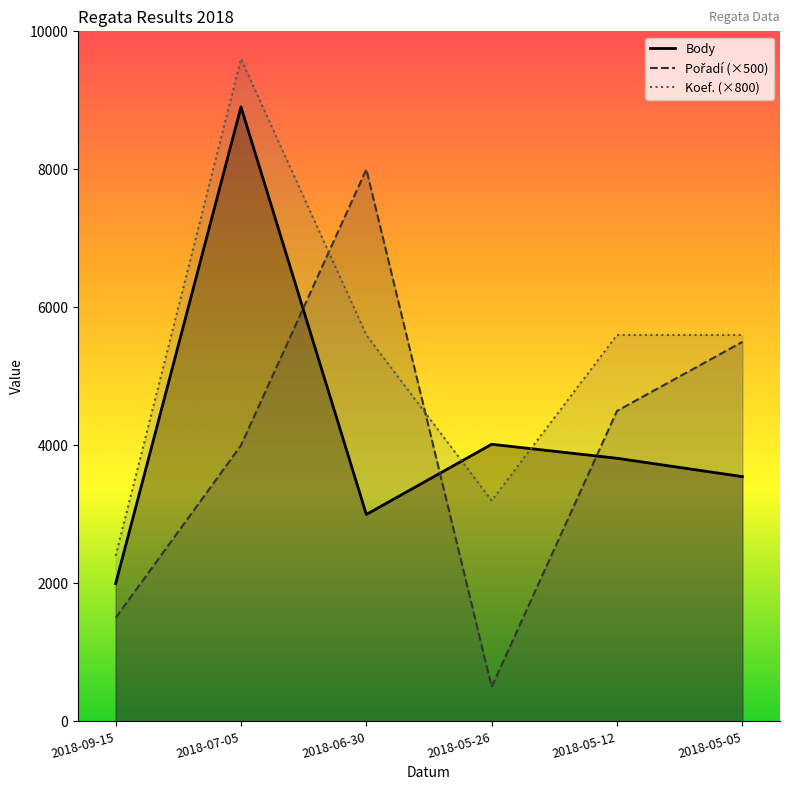

What is the sum of the Pořadí values at 2018-06-30 and 2018-07-05?

12000